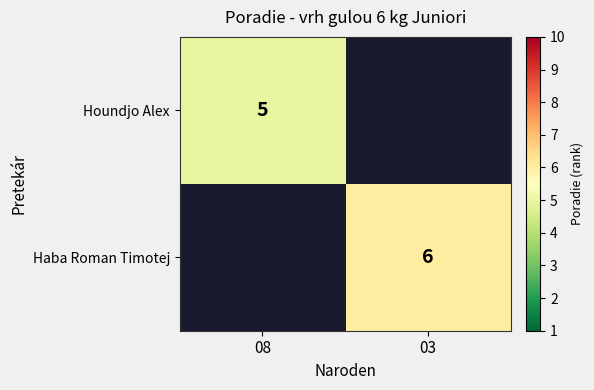

The Haba Roman Timotej series shows 8.7 at 03. True or false?

False